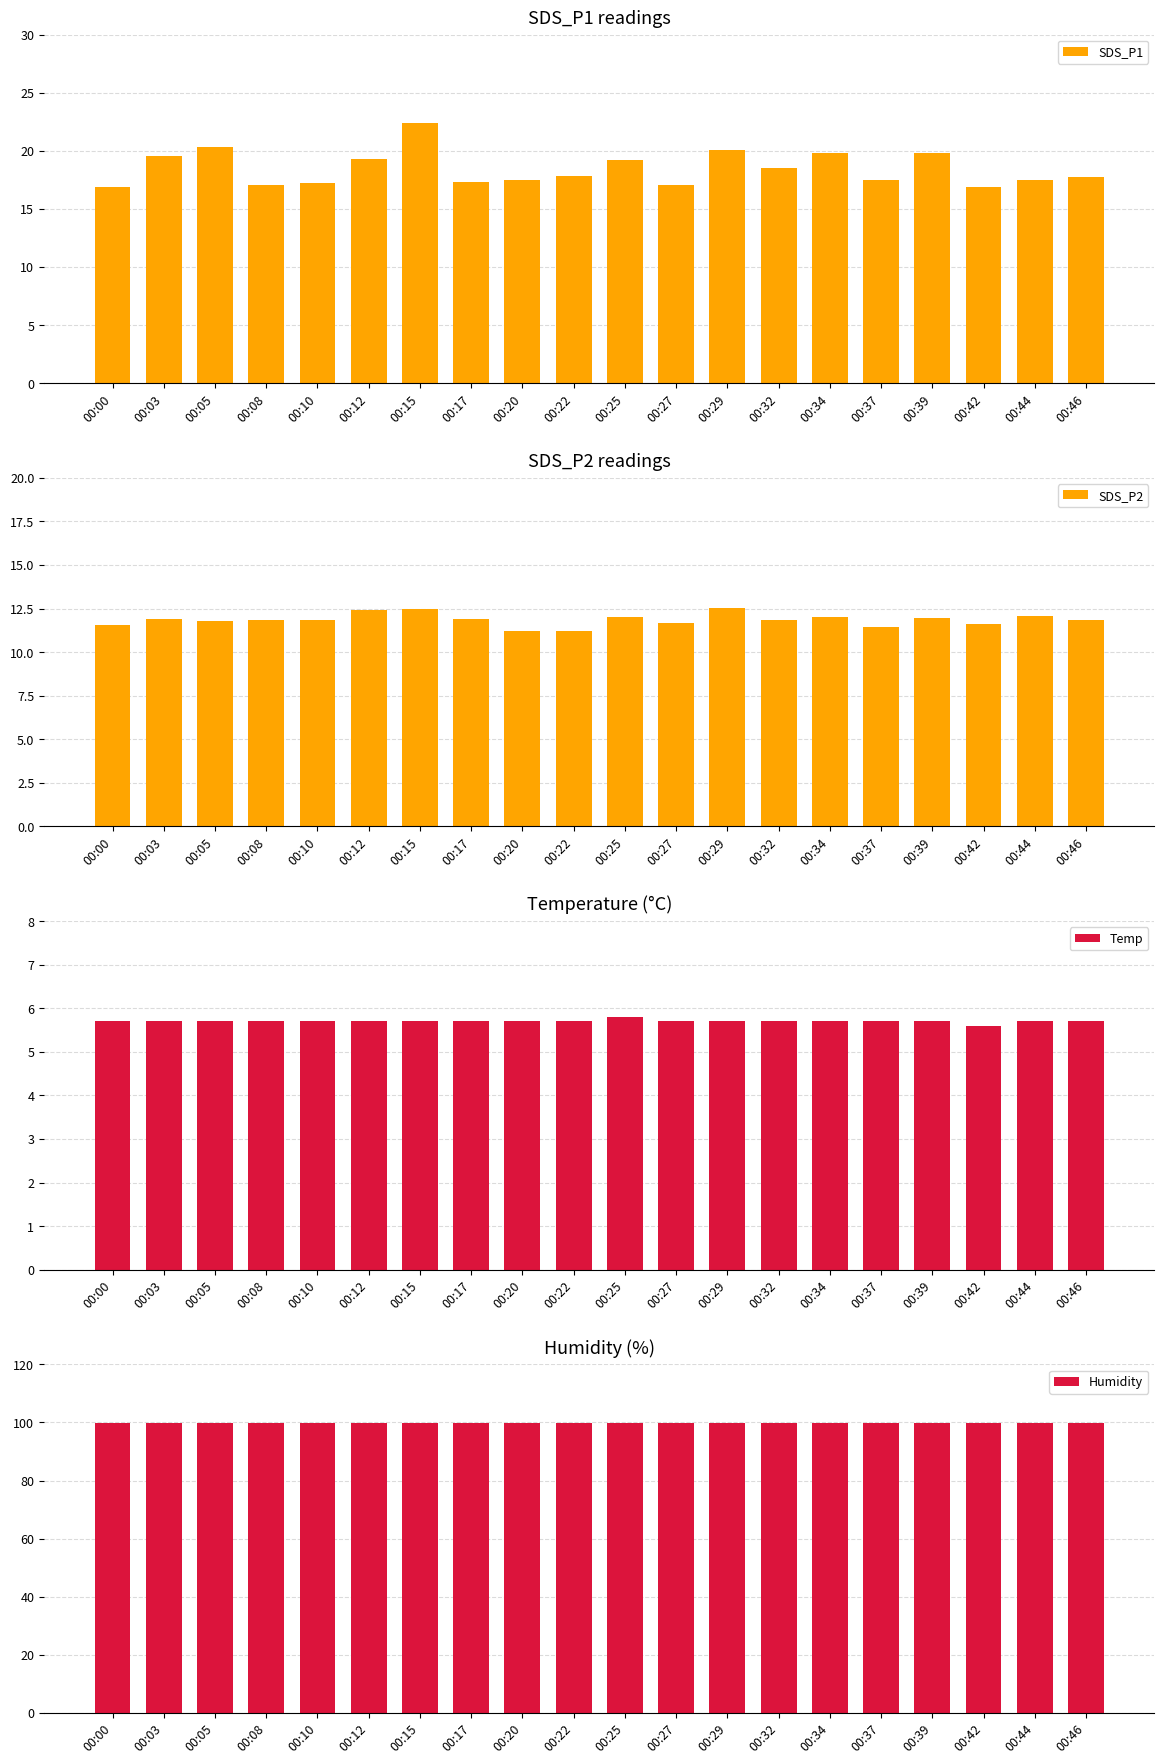

What is the total value across all series at 00:32?

136.0